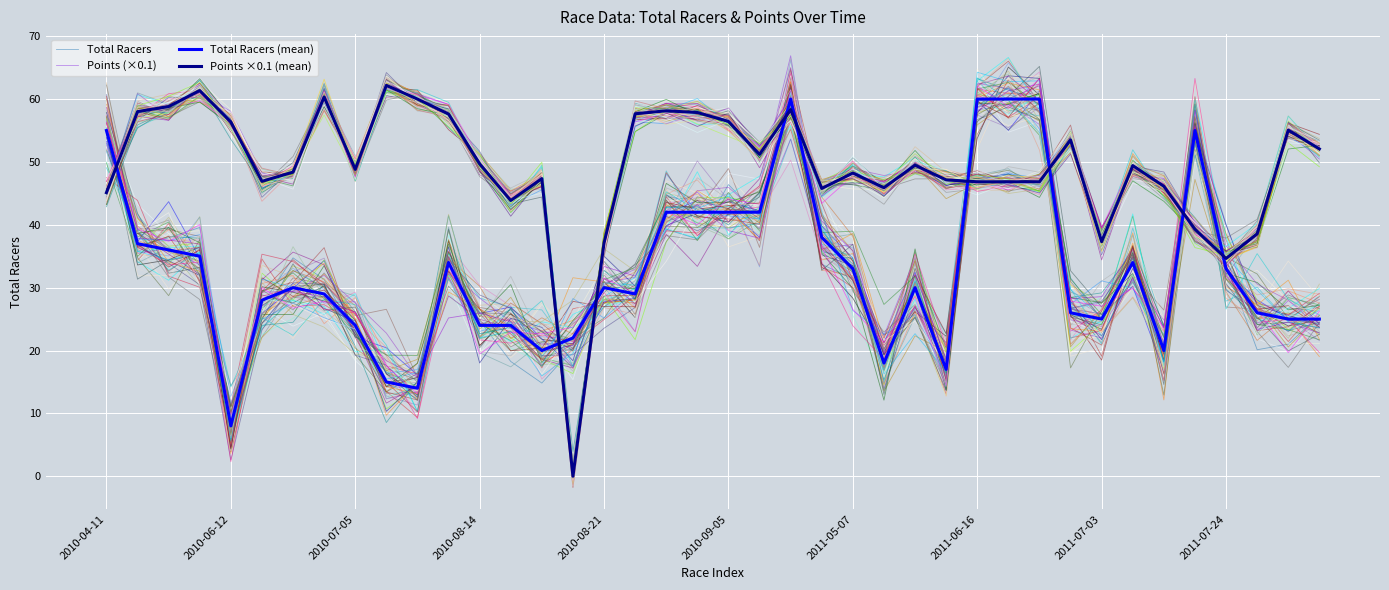

What is the sum of the Total Racers (mean) values at 10 and 26?

44.0